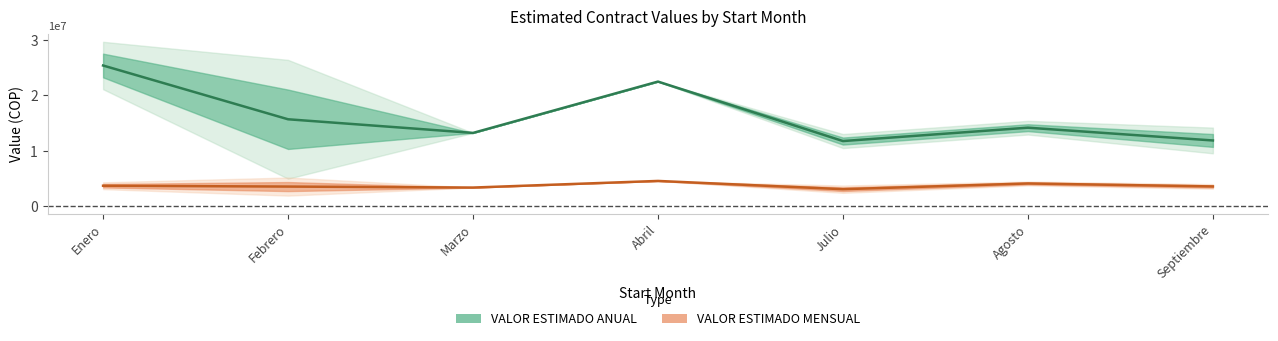

At Agosto, list the series in order from smallest to largest.

VALOR ESTIMADO MENSUAL, VALOR ESTIMADO ANUAL